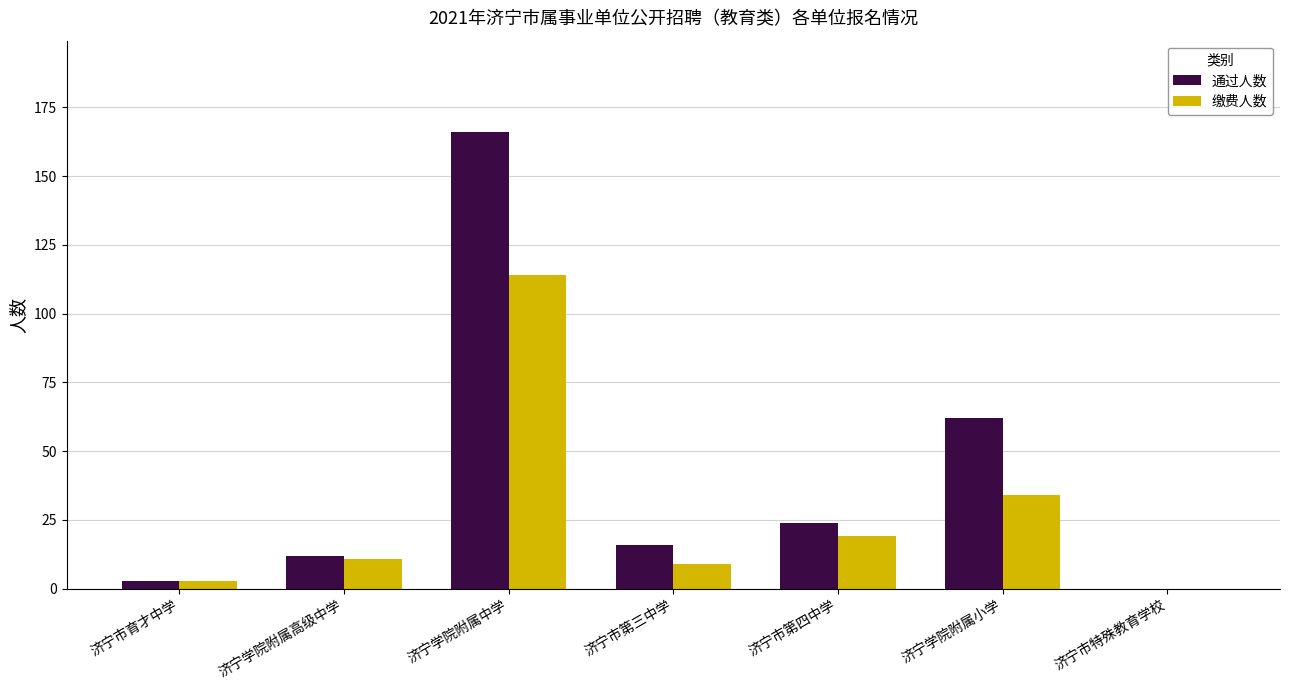

Reading left to right, transcribe all the data shown in this chart.

通过人数: 济宁市育才中学=3	济宁学院附属高级中学=12	济宁学院附属中学=166	济宁市第三中学=16	济宁市第四中学=24	济宁学院附属小学=62	济宁市特殊教育学校=0
缴费人数: 济宁市育才中学=3	济宁学院附属高级中学=11	济宁学院附属中学=114	济宁市第三中学=9	济宁市第四中学=19	济宁学院附属小学=34	济宁市特殊教育学校=0